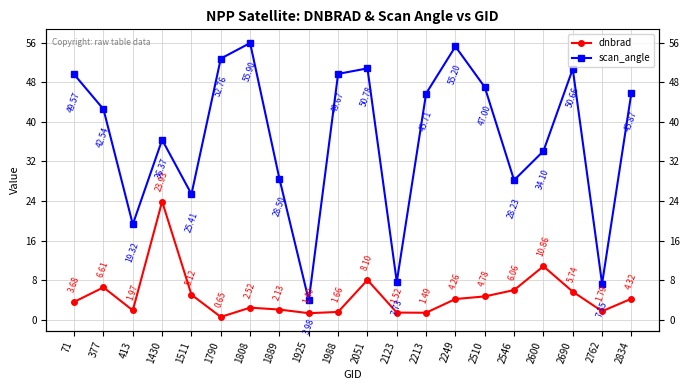

In dnbrad, how many points are higher than both neighbors (excluding endpoints)?

5